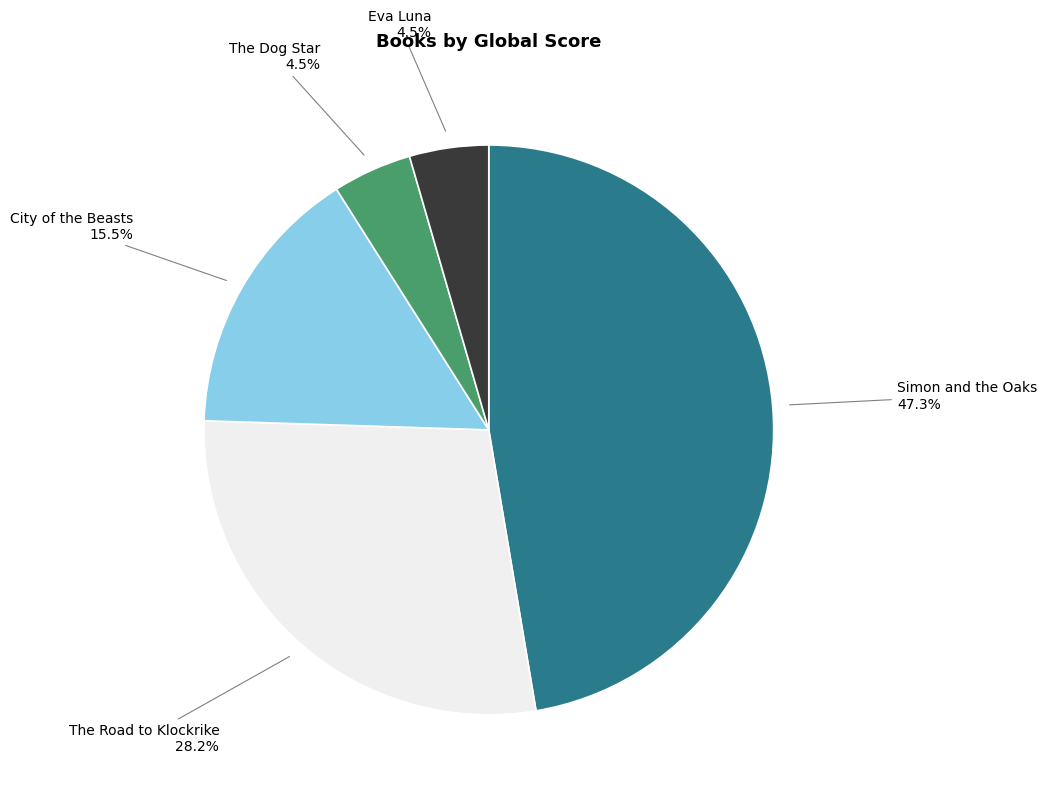

Which has a higher value, Simon and the Oaks or Eva Luna?

Simon and the Oaks